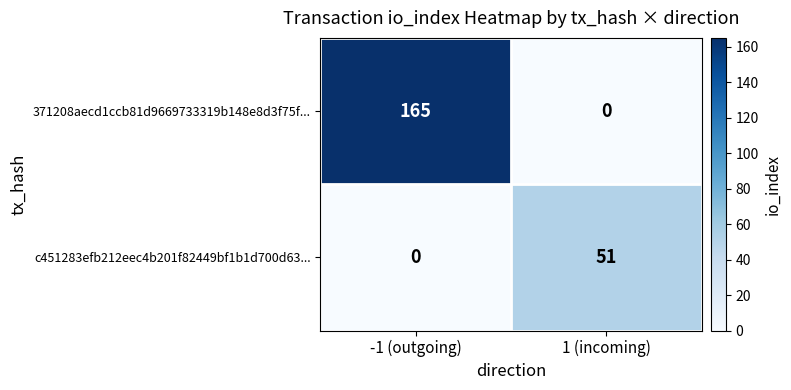

What is the average value of the c451283efb212eec4b201f82449bf1b1d700d63... series?

26